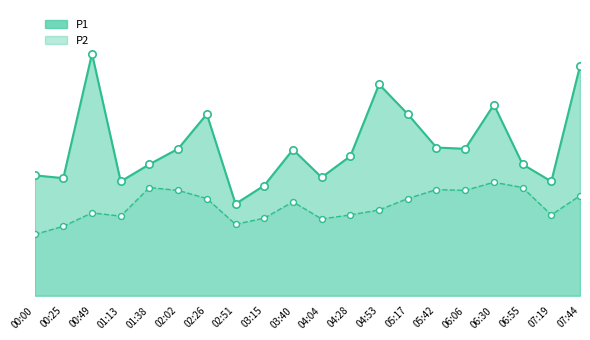

Is the value of P1 at 04:28 greater than the value of P2 at 02:02?

Yes